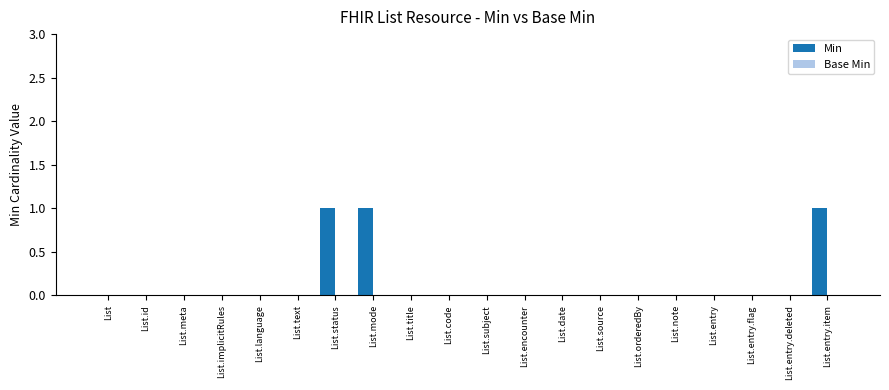

The chart shows a value of 0 at List.implicitRules. True or false?

True